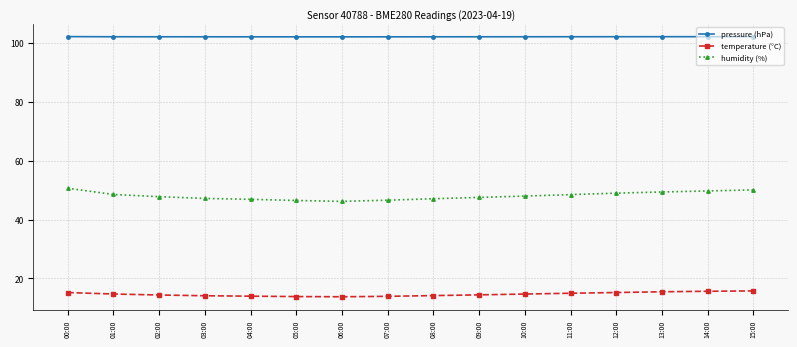

What is the total value across all series at 08:00?

163.4